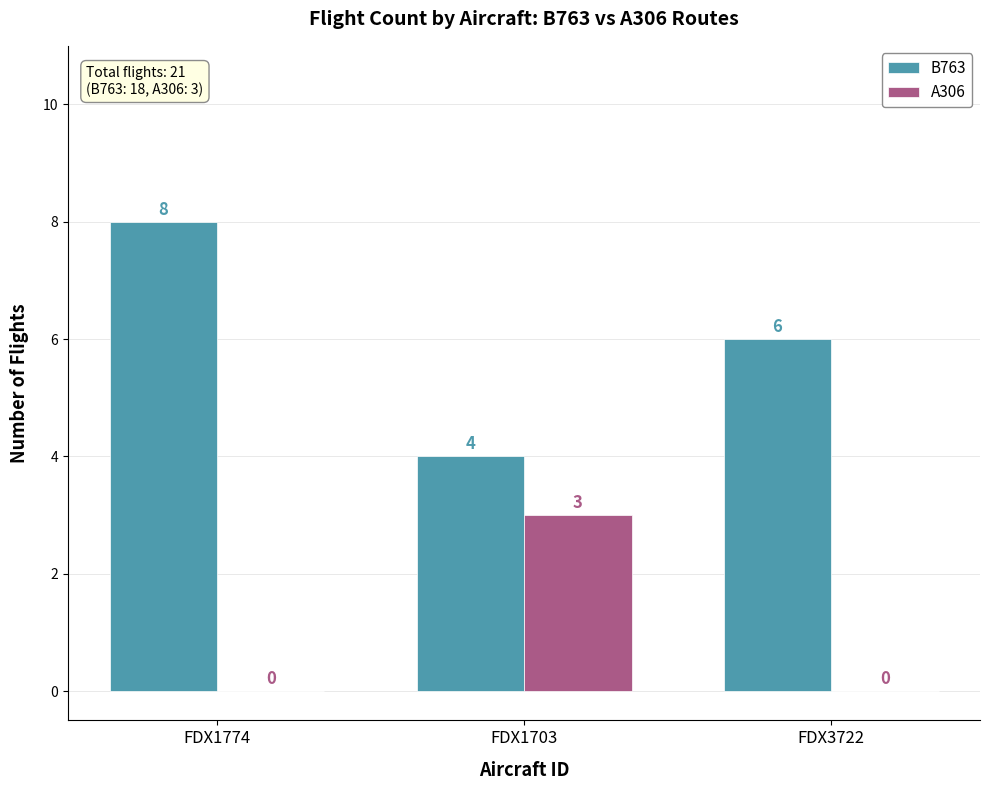

What is the sum of all B763 values?

18